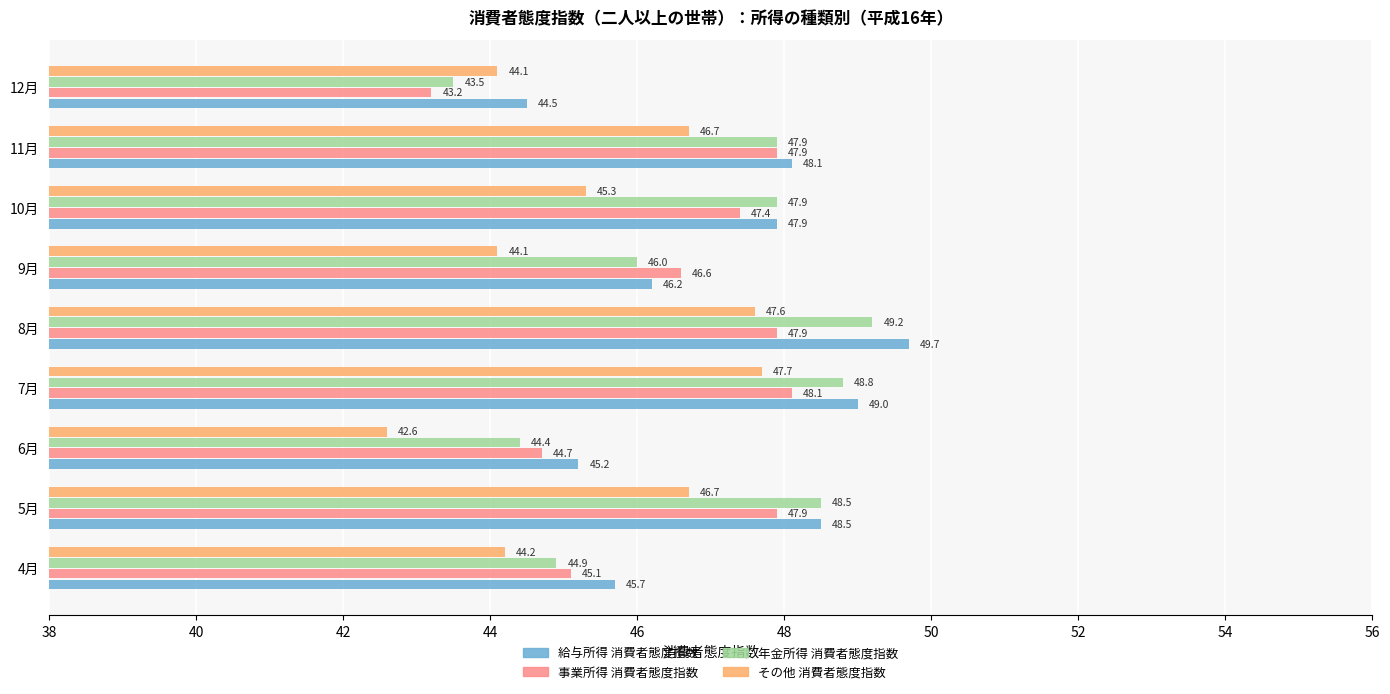

What is the minimum value shown in the chart?

42.6